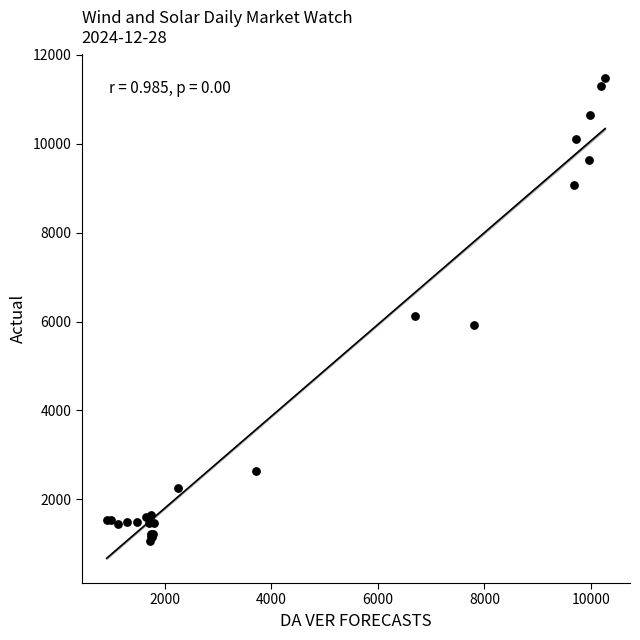

What Y value in the scatter plot is closest to 6268?

6124.4